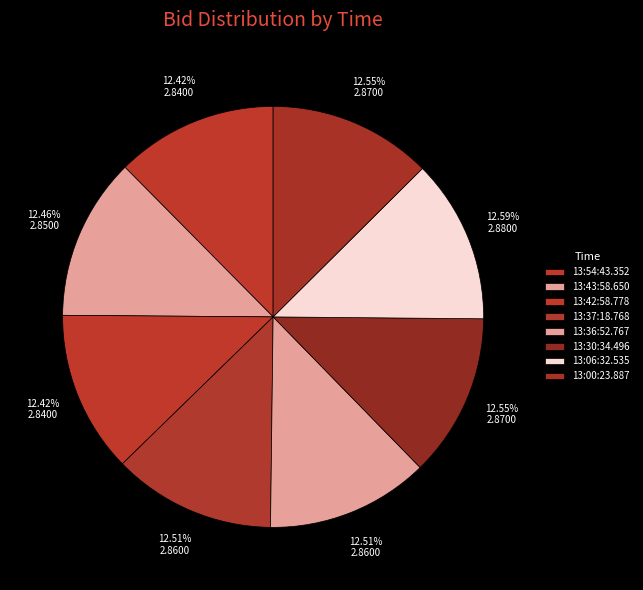

What portion of the pie excludes 13:30:34.496?

87.5%